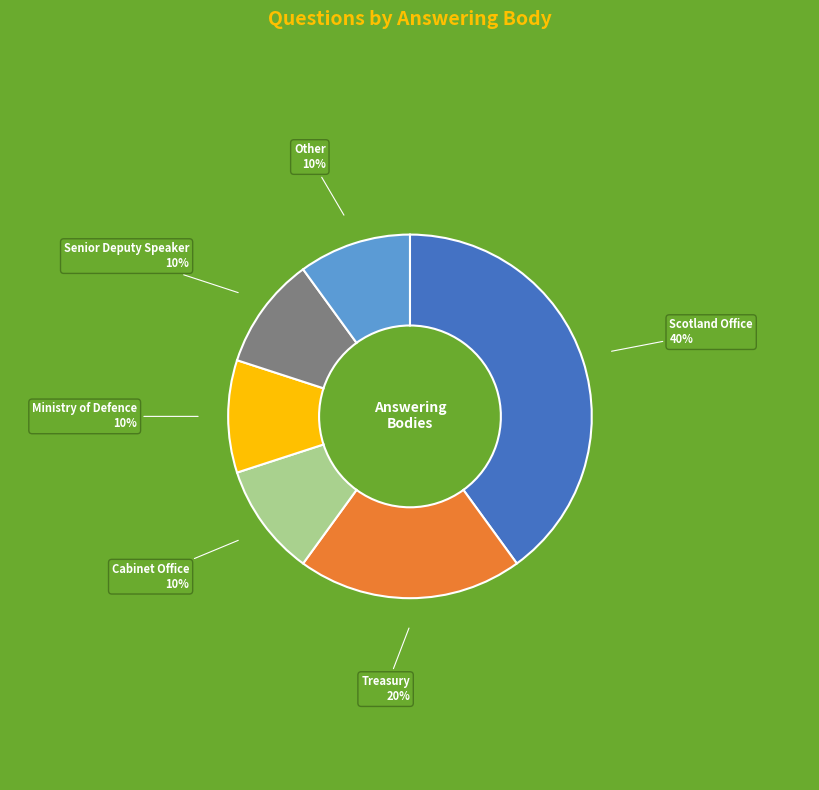

To the nearest percent, what is the average slice percentage?

17%